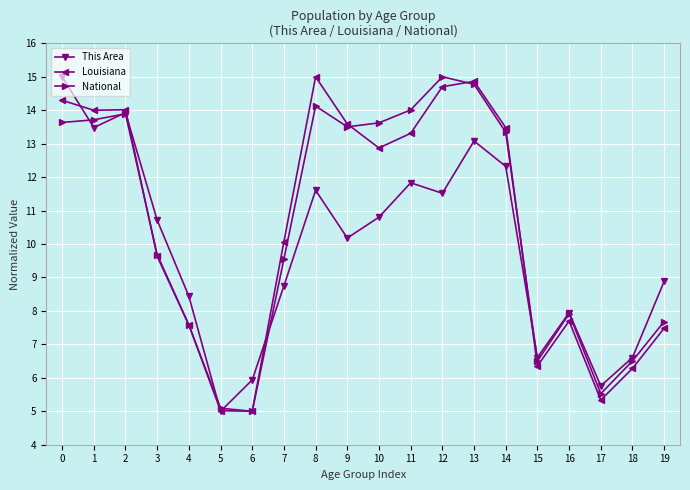

Rank the series at 1 from lowest to highest value.

This Area, National, Louisiana